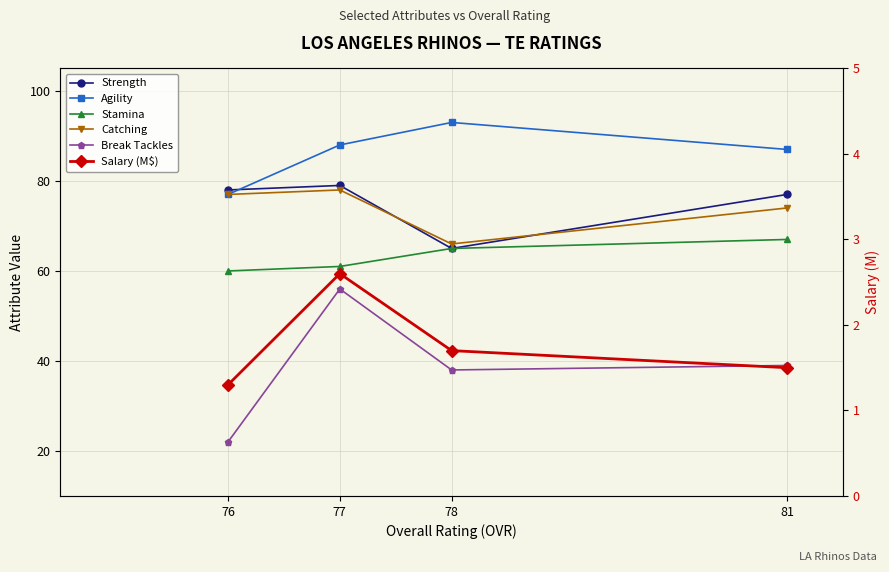

True or false: Agility and Stamina cross at least once.

False